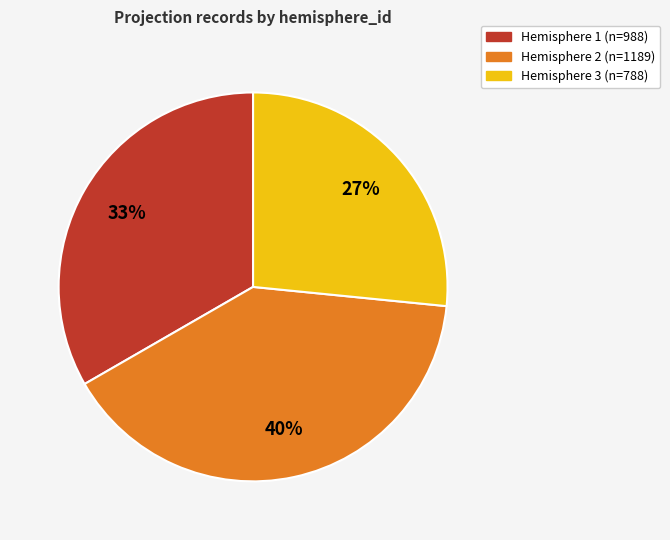

To the nearest percent, what is the average slice percentage?

33%